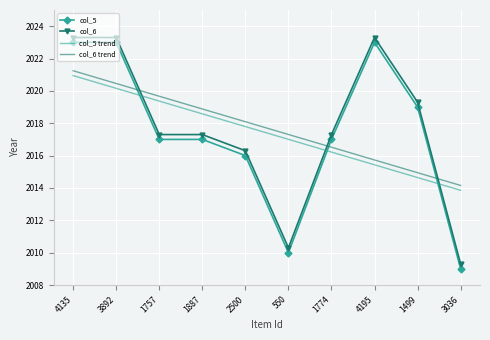

The value of col_5 at 1499 is 2019.0. True or false?

True